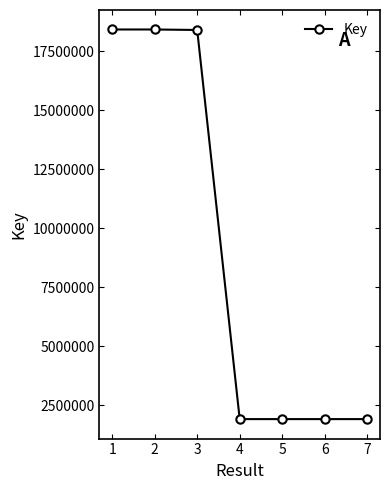

Does the chart display data point markers on the line(s)?

Yes